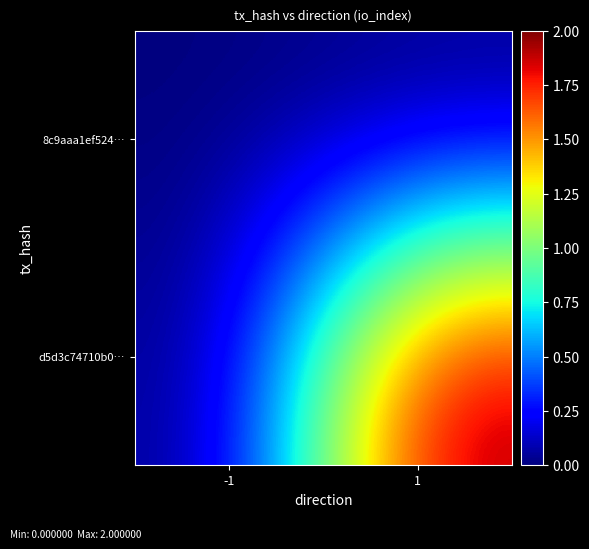

At how many categories does at least one series exceed 1?

1